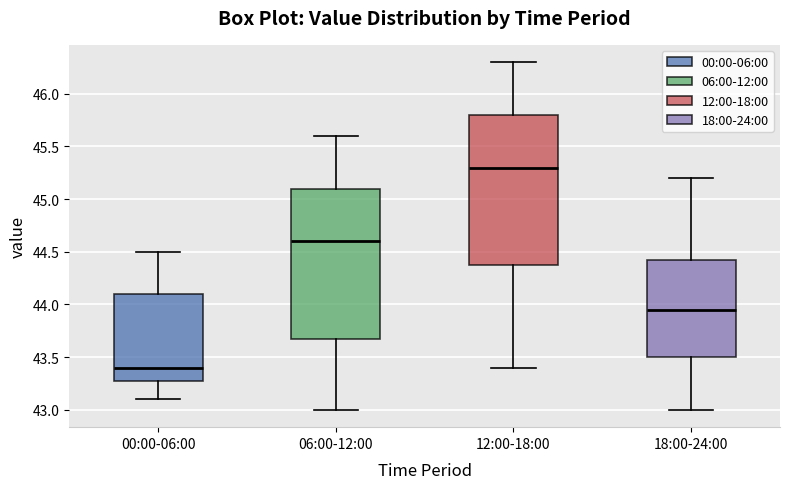

Where is the lower edge of the box for 00:00-06:00 on the y-axis? The values are not printed on the chart, so give them approximately, as read against the axis.

43.30